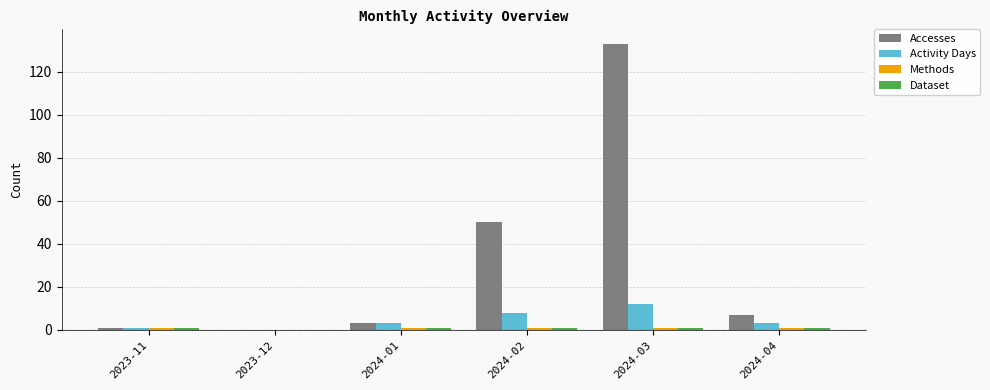

Which series changed the most between 2024-02 and 2024-03?

Accesses